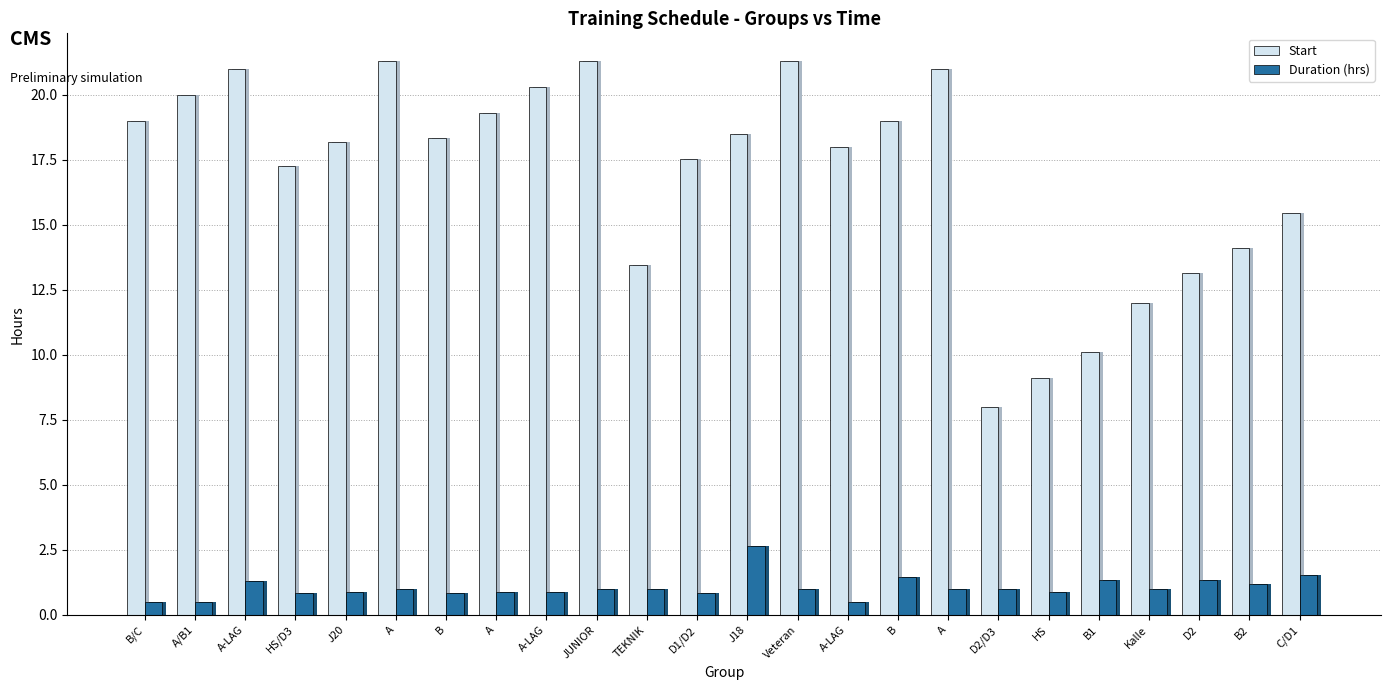

What is the maximum value shown in the chart?

21.3